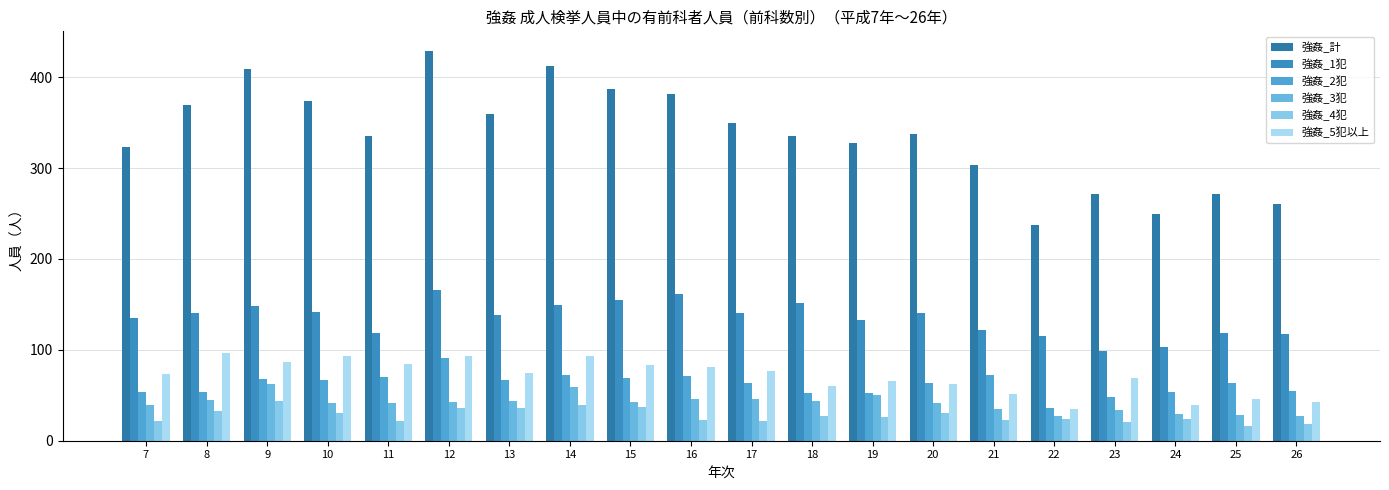

What is the minimum value for 強姦_3犯?

27